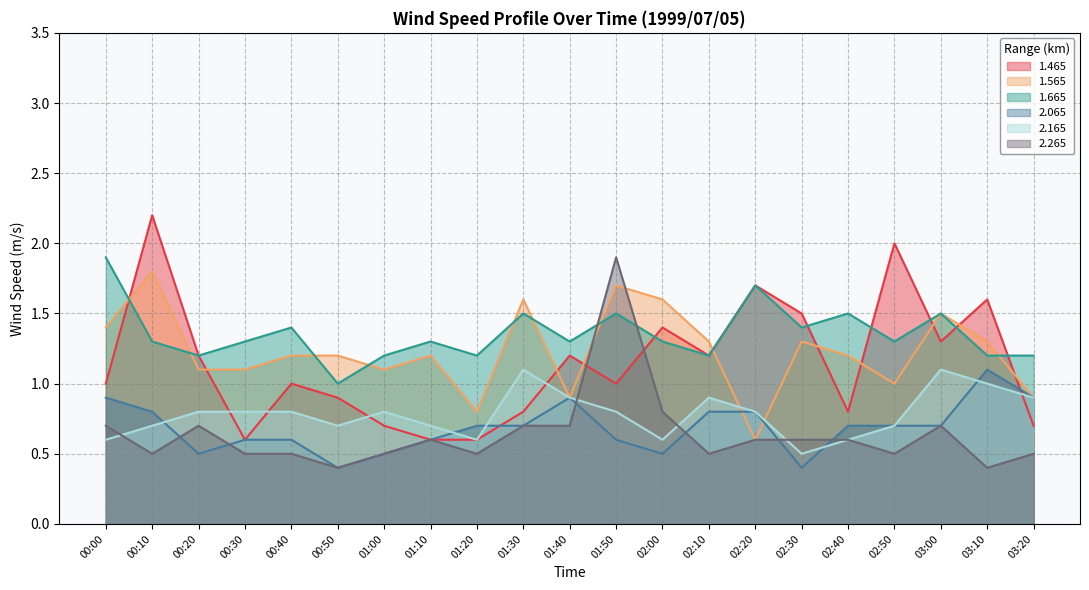

Between 02:20 and 01:30, which is larger?

02:20